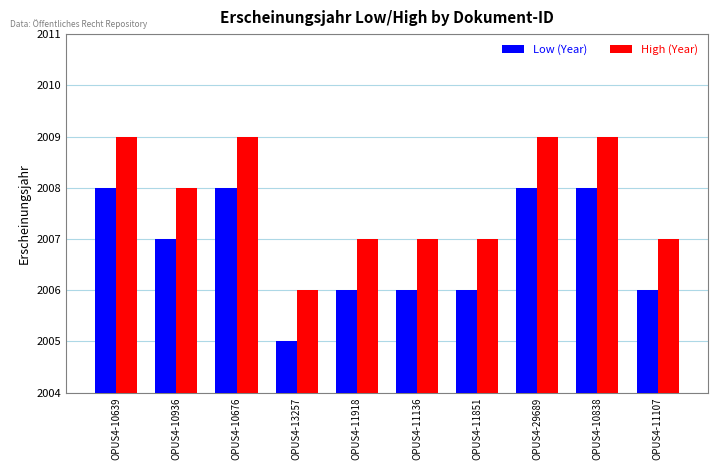

What is the greatest value displayed?

2009